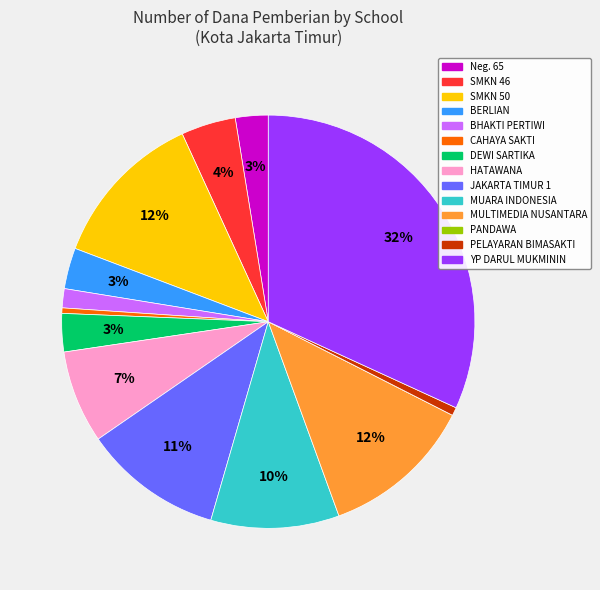

Does any single category account for the majority?

No